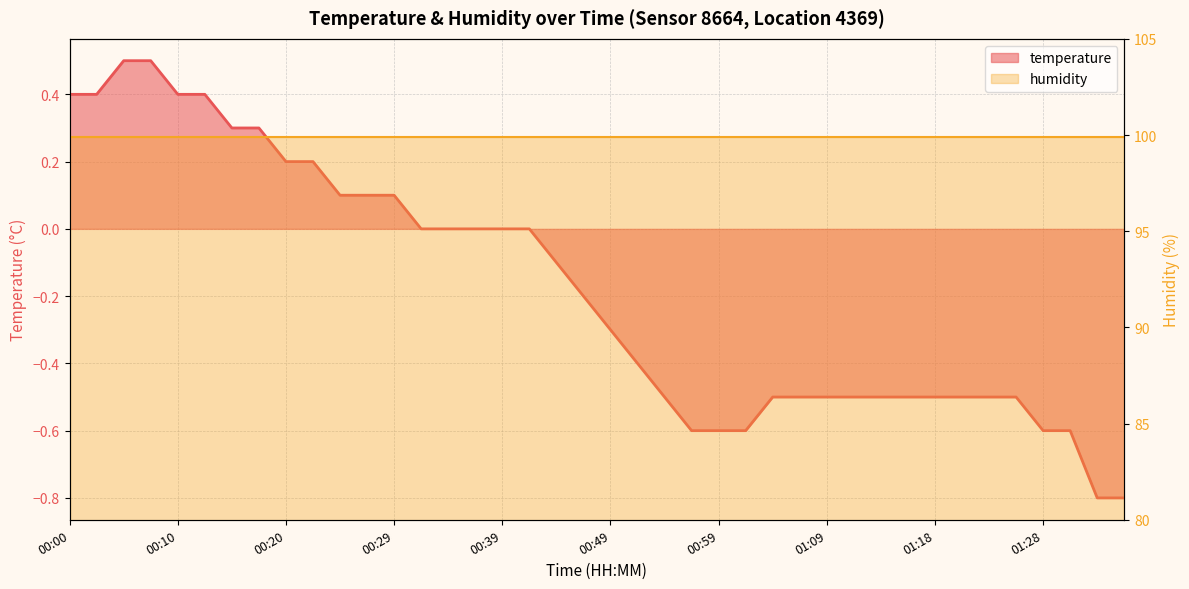

At which category does the chart reach its minimum across all series?

01:33